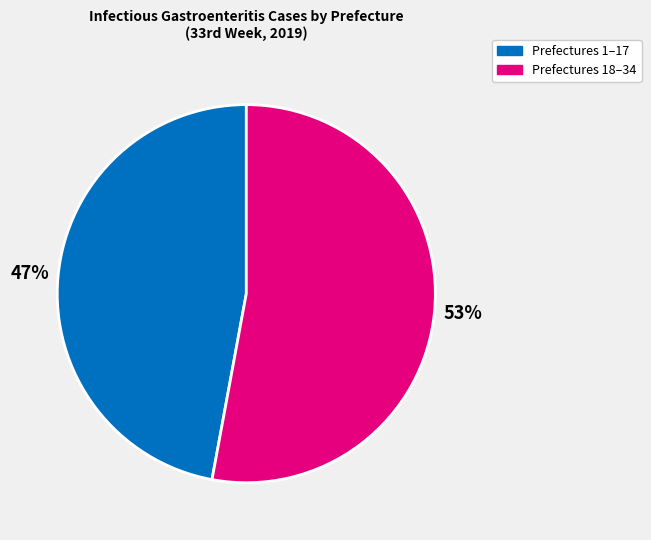

To the nearest percent, what is the average slice percentage?

50%